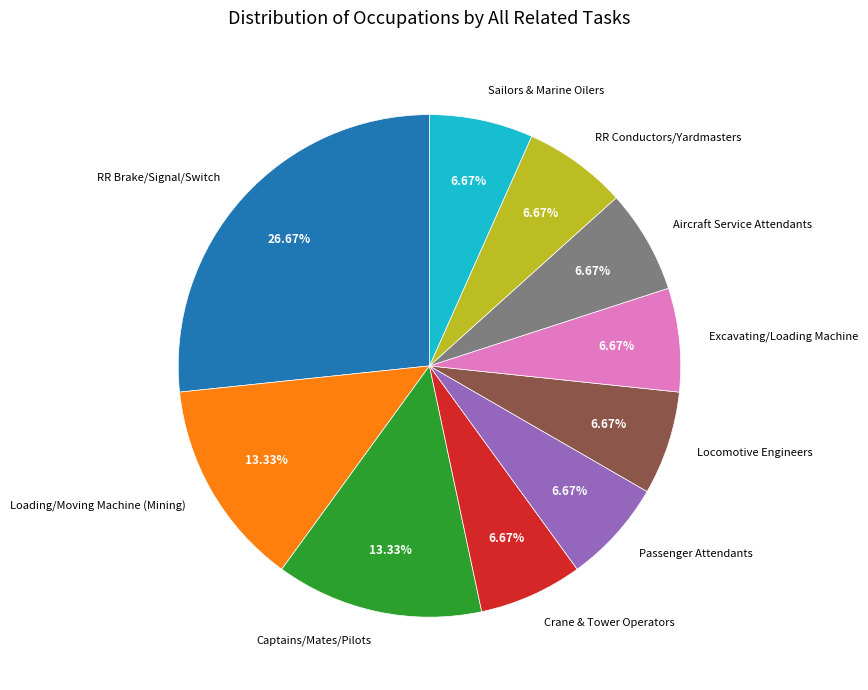

Does Captains/Mates/Pilots account for over 50% of the chart?

No